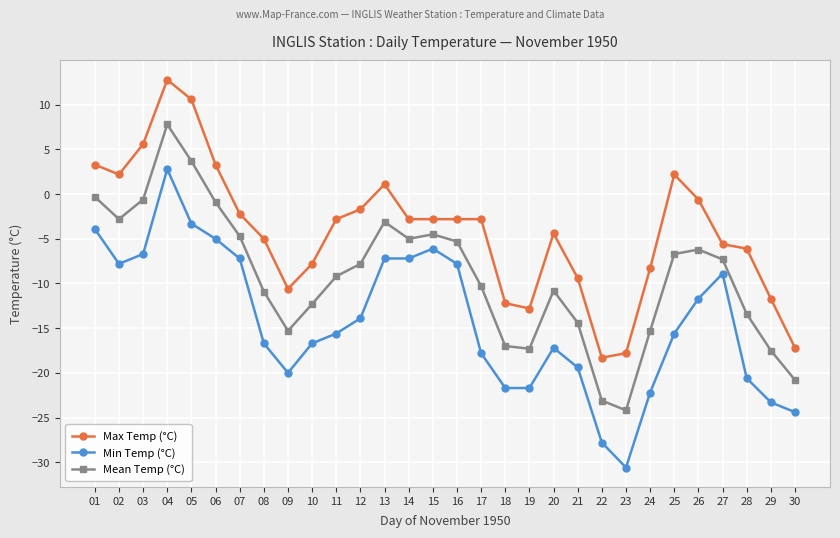

At which category does Max Temp (°C) reach its first local valley?

02